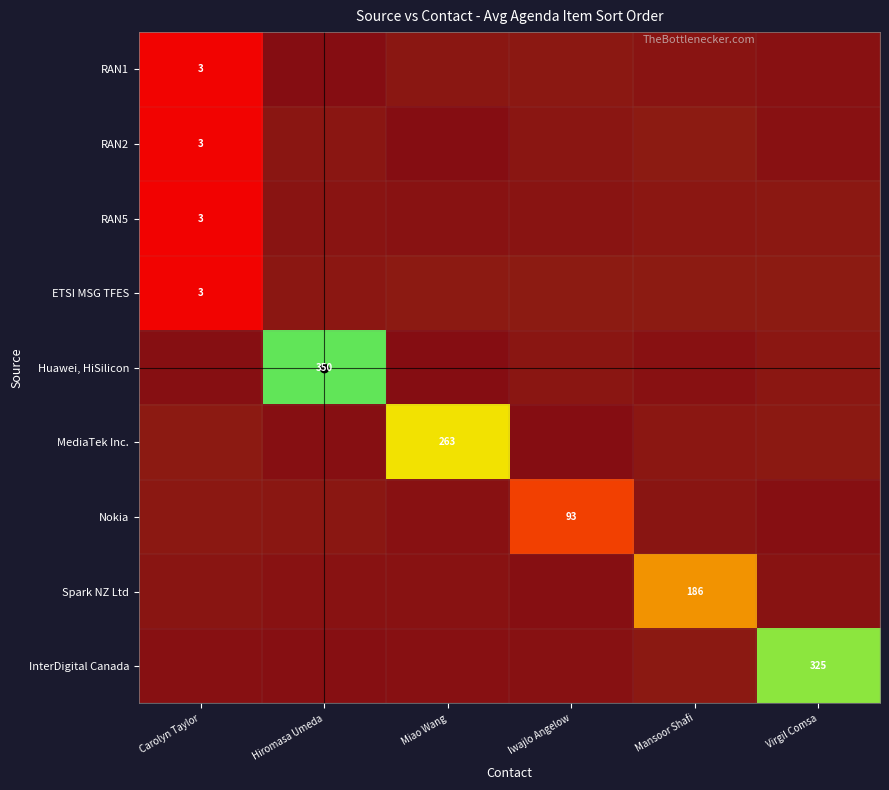

What is the greatest value displayed?

350.0